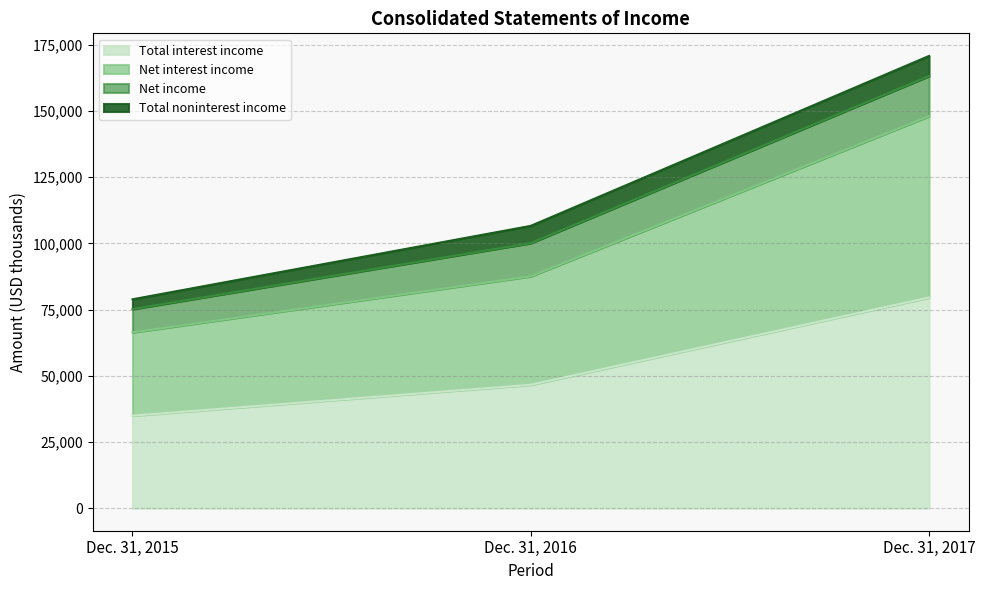

The value of Total interest income at Dec. 31, 2015 is 19247. True or false?

False